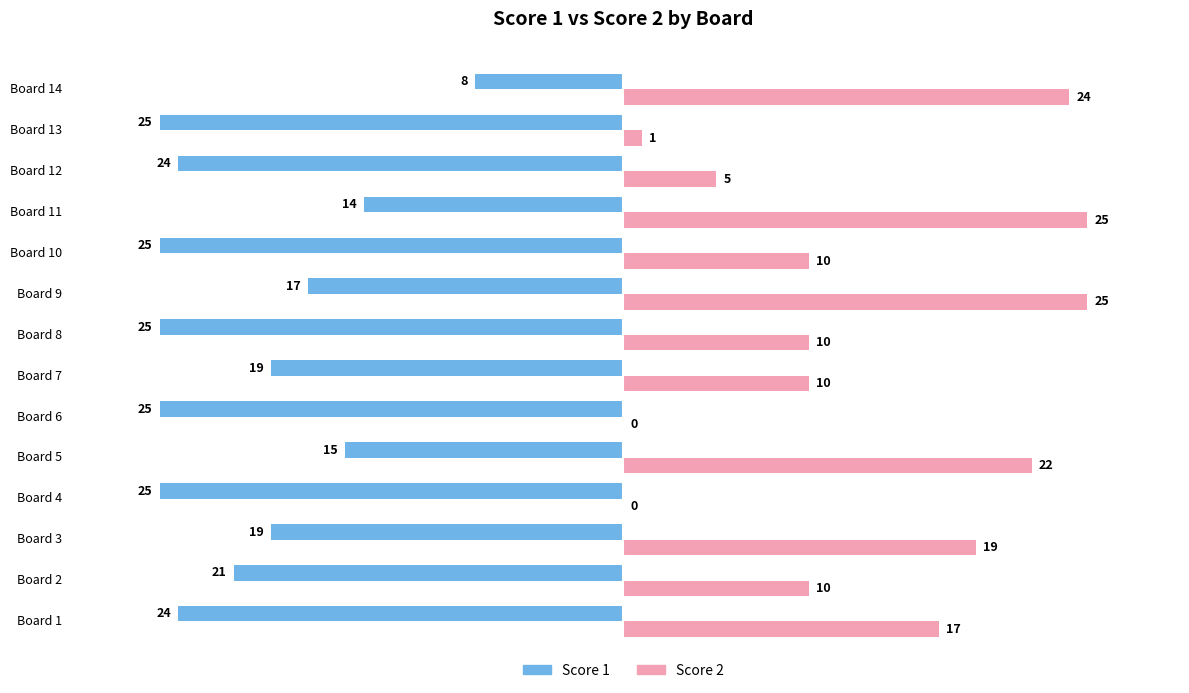

What is the approximate value of Score 2 at Board 1?

17